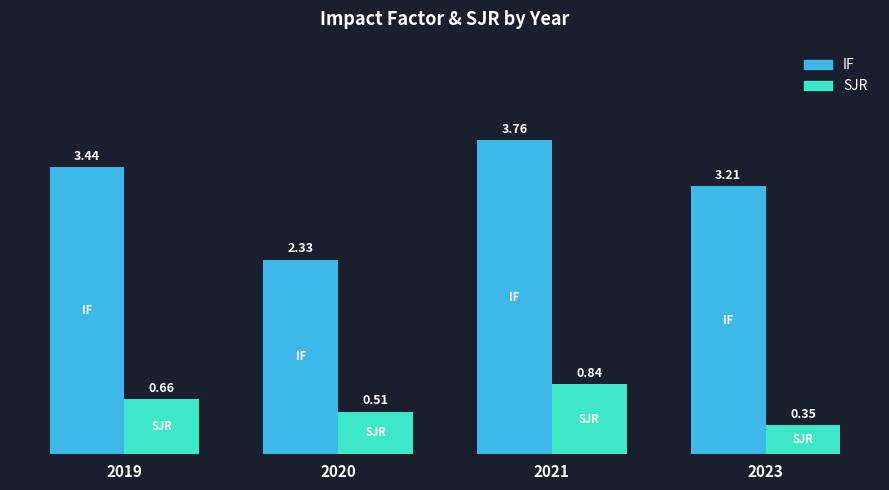

What is the total value across all series at 2019?

4.1